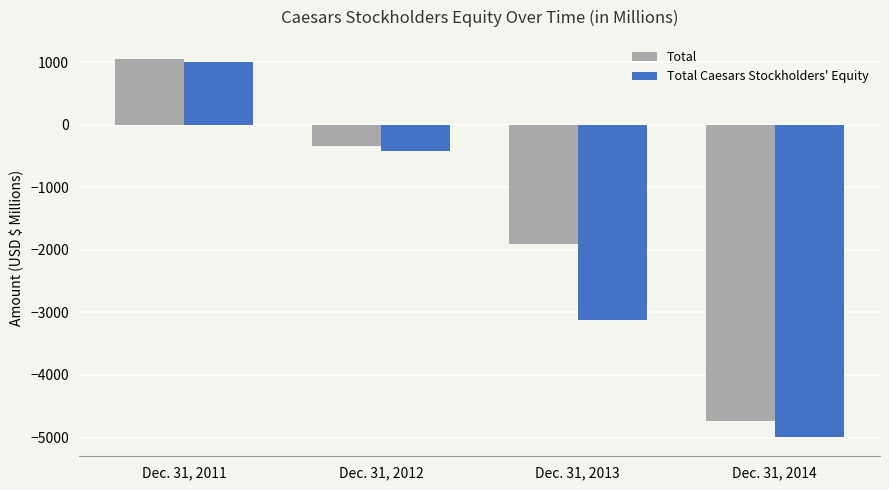

Where does the Total Caesars Stockholders' Equity series first go above -413?

Dec. 31, 2011